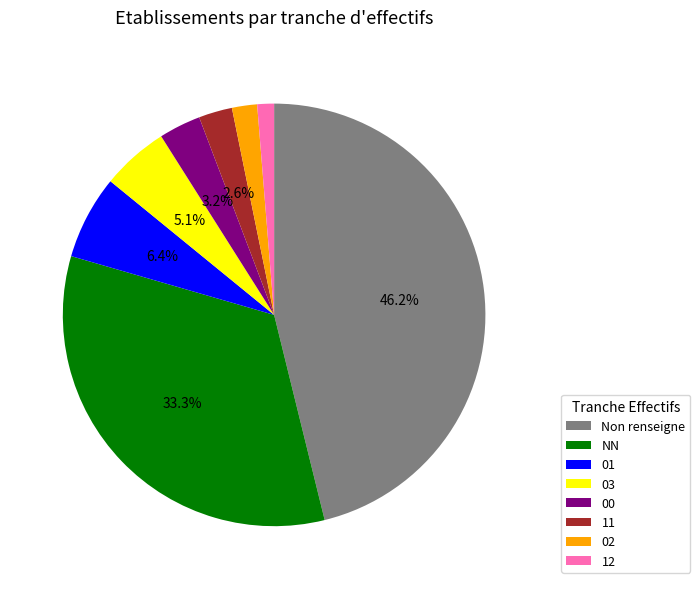

Rank the categories by value from lowest to highest.

12, 02, 11, 00, 03, 01, NN, Non renseigne